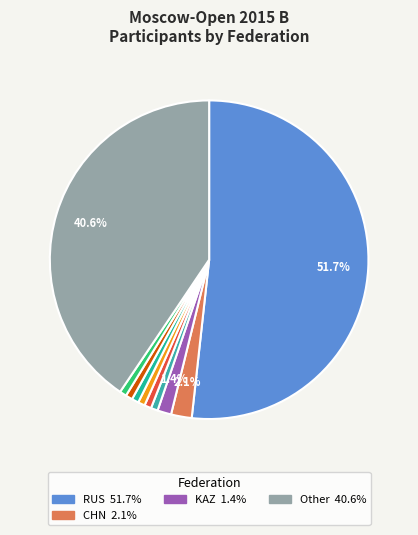

Which slice is the smallest?

POL